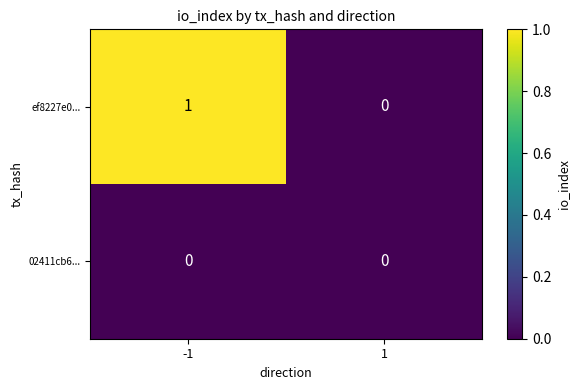

The 02411cb6... series shows 0 at -1. True or false?

True